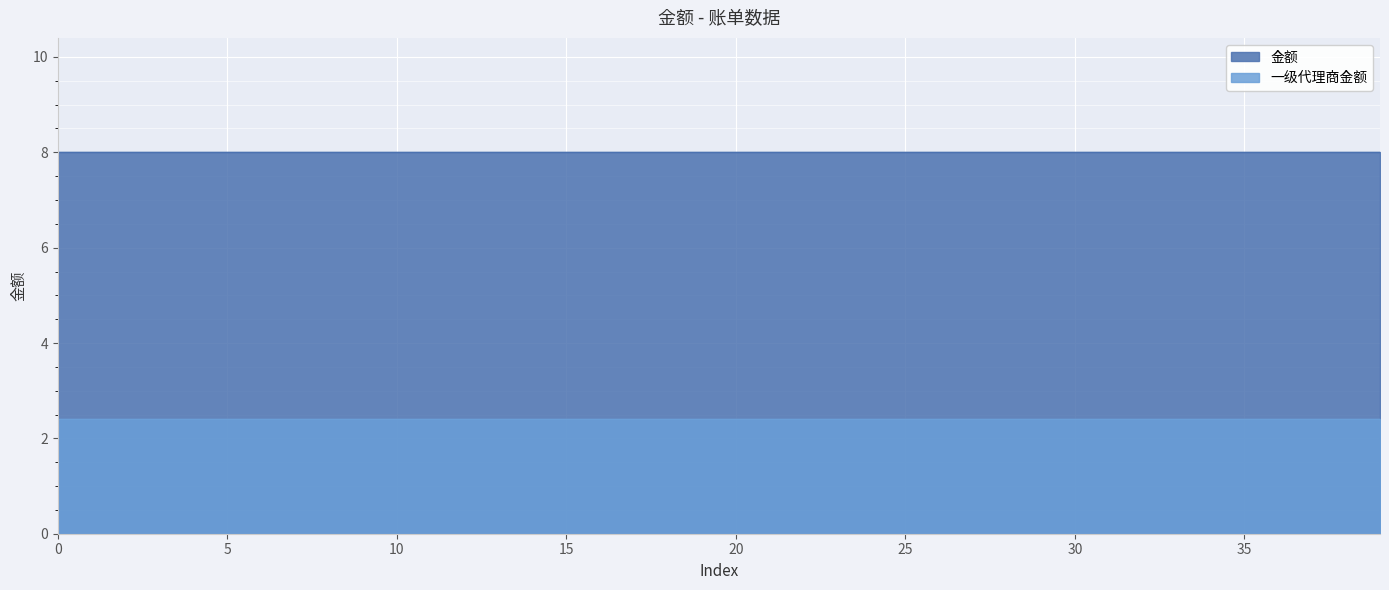

Reading right to left, list all the values displayed in this chart.

金额: 8.0	8.0	8.0	8.0	8.0	8.0	8.0	8.0	8.0	8.0	8.0	8.0	8.0	8.0	8.0	8.0	8.0	8.0	8.0	8.0	8.0	8.0	8.0	8.0	8.0	8.0	8.0	8.0	8.0	8.0	8.0	8.0	8.0	8.0	8.0	8.0	8.0	8.0	8.0	8.0
一级代理商金额: 2.4	2.4	2.4	2.4	2.4	2.4	2.4	2.4	2.4	2.4	2.4	2.4	2.4	2.4	2.4	2.4	2.4	2.4	2.4	2.4	2.4	2.4	2.4	2.4	2.4	2.4	2.4	2.4	2.4	2.4	2.4	2.4	2.4	2.4	2.4	2.4	2.4	2.4	2.4	2.4